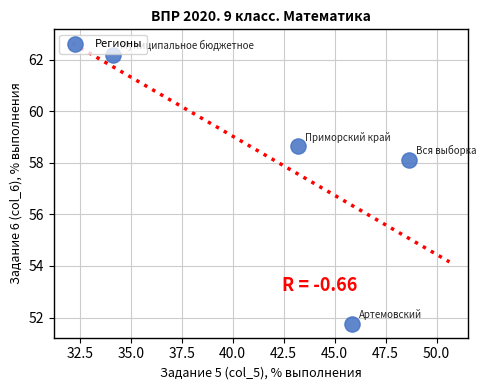

What Y value in the scatter plot is closest to 56?

58.1